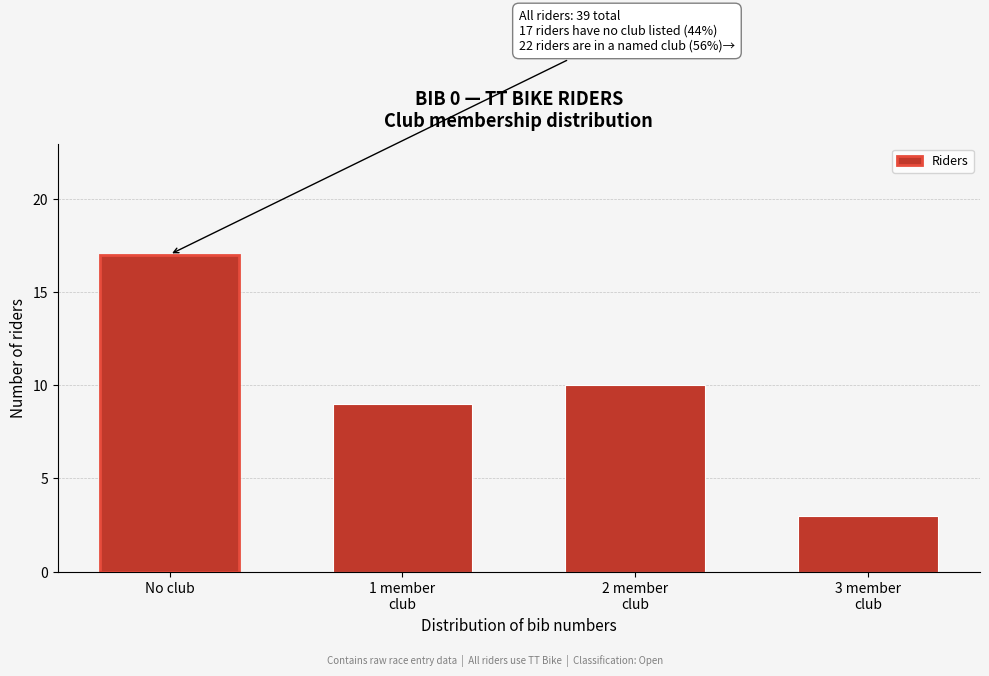

Reading left to right, list all the values displayed in this chart.

17	9	10	3